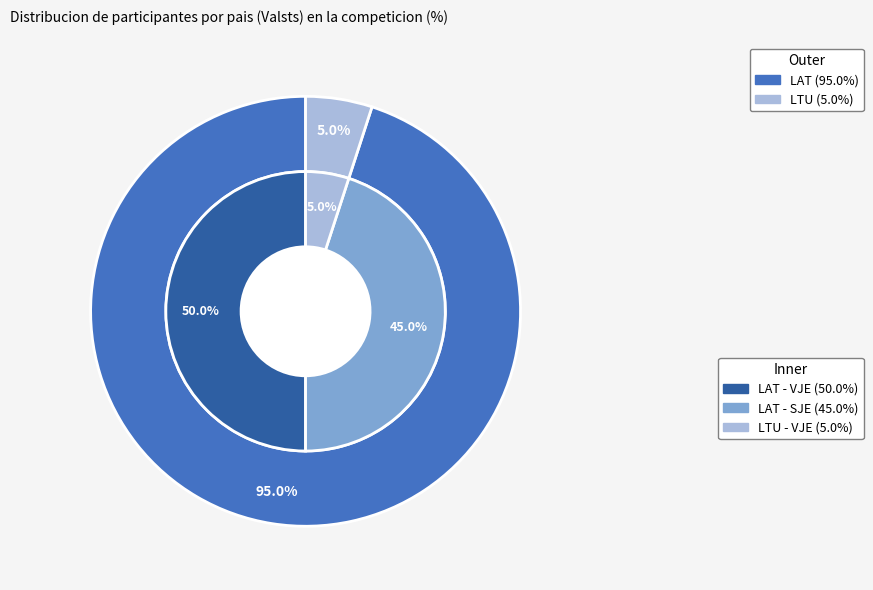

To the nearest percent, what is the difference between the LTU and LAT slice percentages?

90%